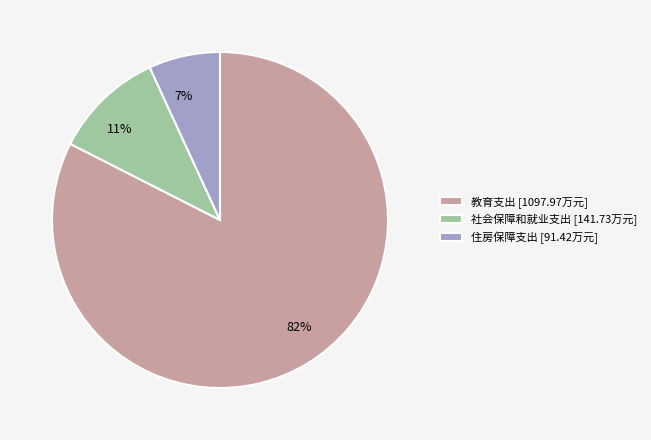

How many segments does this pie chart have?

3